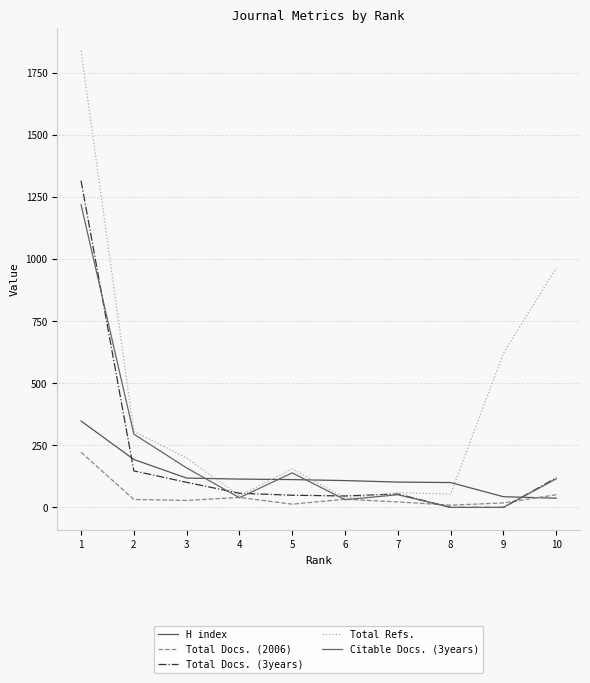

Where does the Total Docs. (3years) series first go above 57?

1